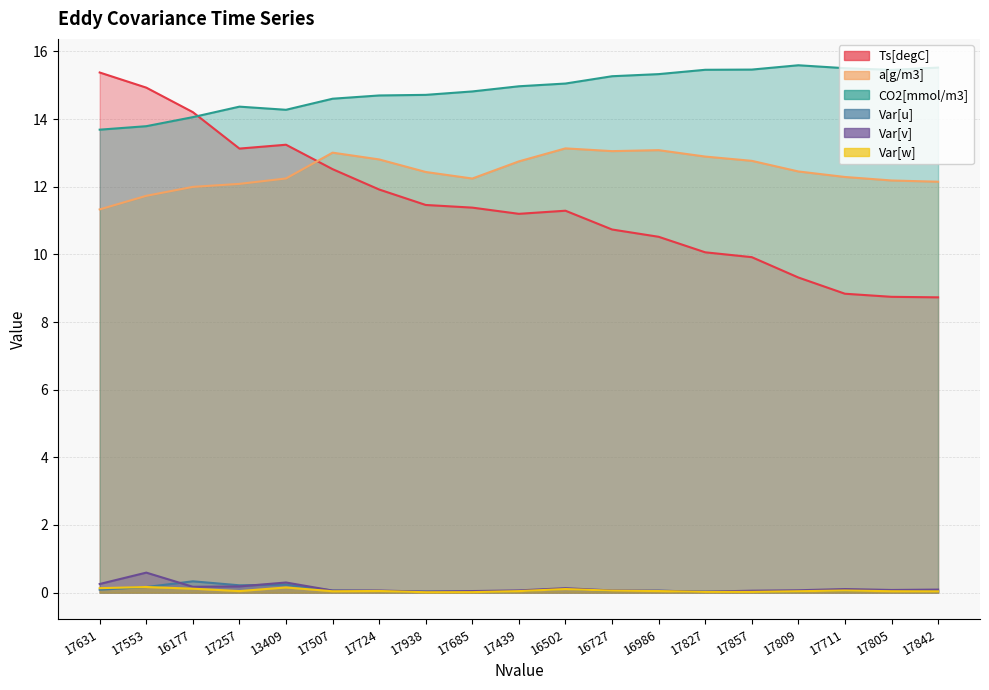

Is it true that CO2[mmol/m3] equals 9.5 at 17553?

False